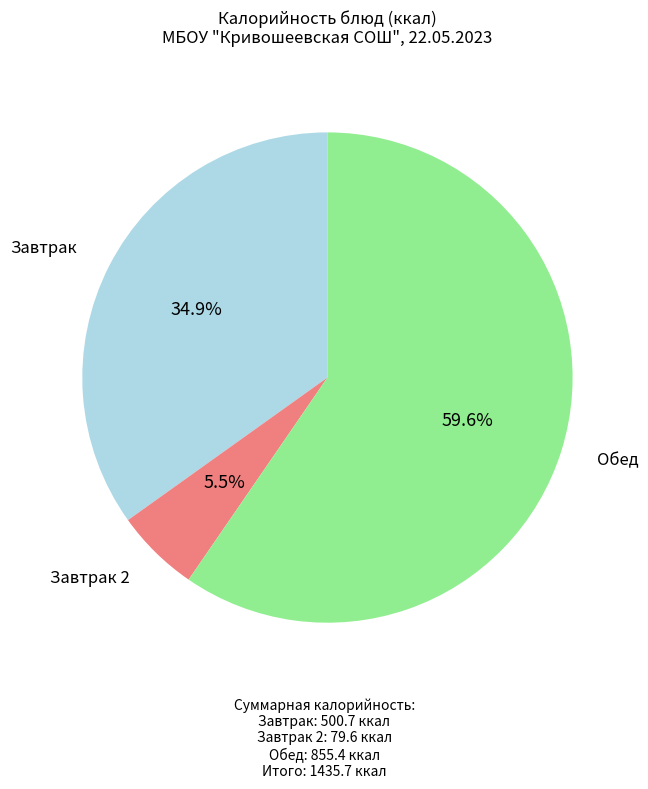

Is there a majority slice in this chart?

Yes